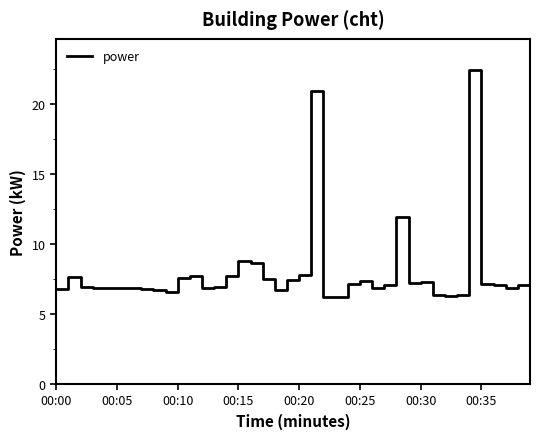

What is the greatest value displayed?

22.4